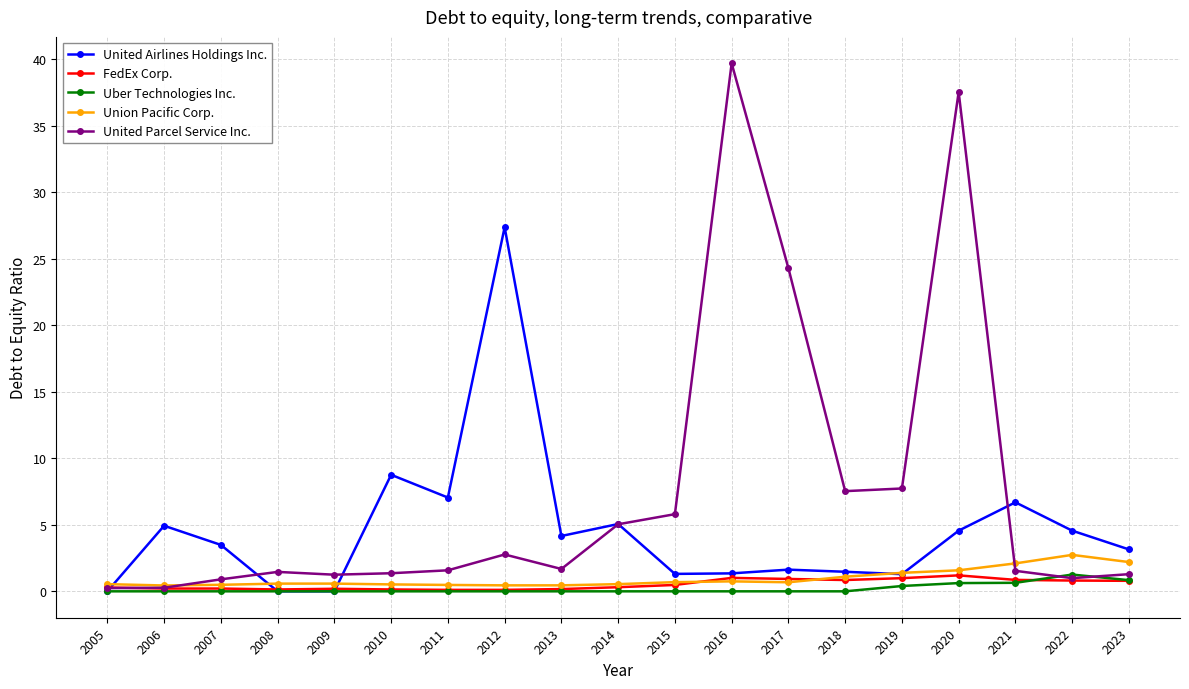

True or false: United Parcel Service Inc. has more than 1 points higher than both neighbors.

True